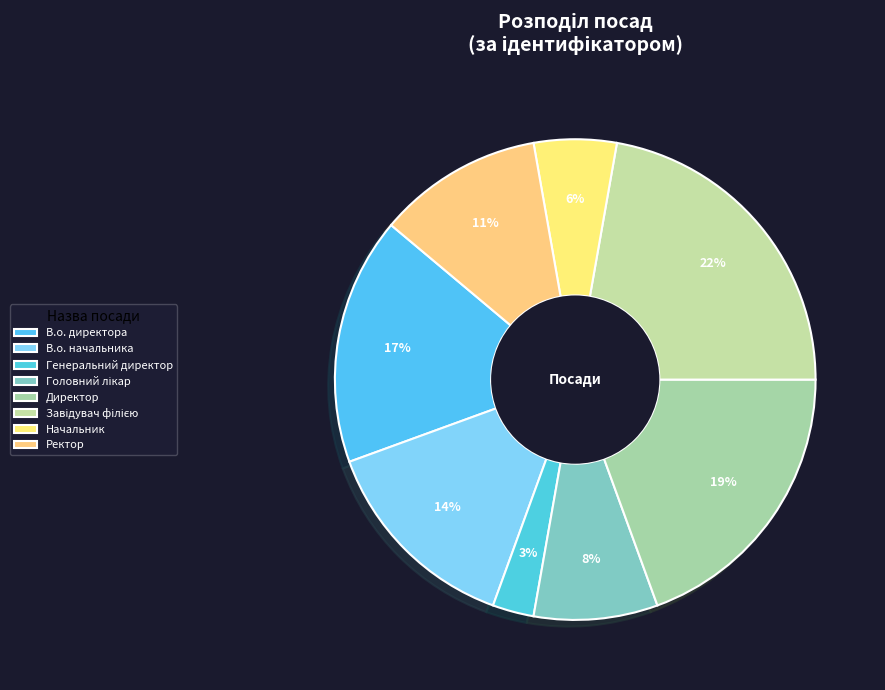

Approximately how many times larger is the value at Начальник compared to Директор?

0.3